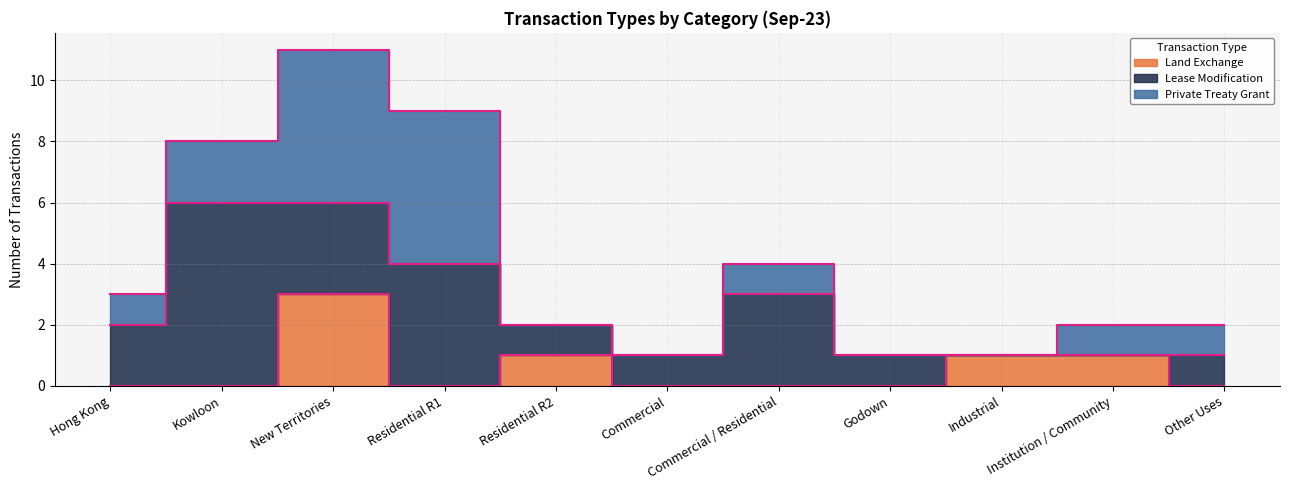

At how many categories does at least one series exceed 4?

3